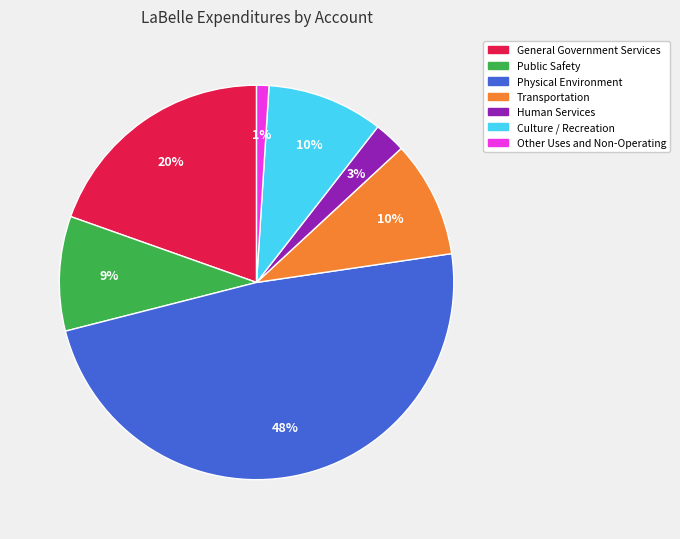

Is it true that Public Safety is 9% of the pie?

True